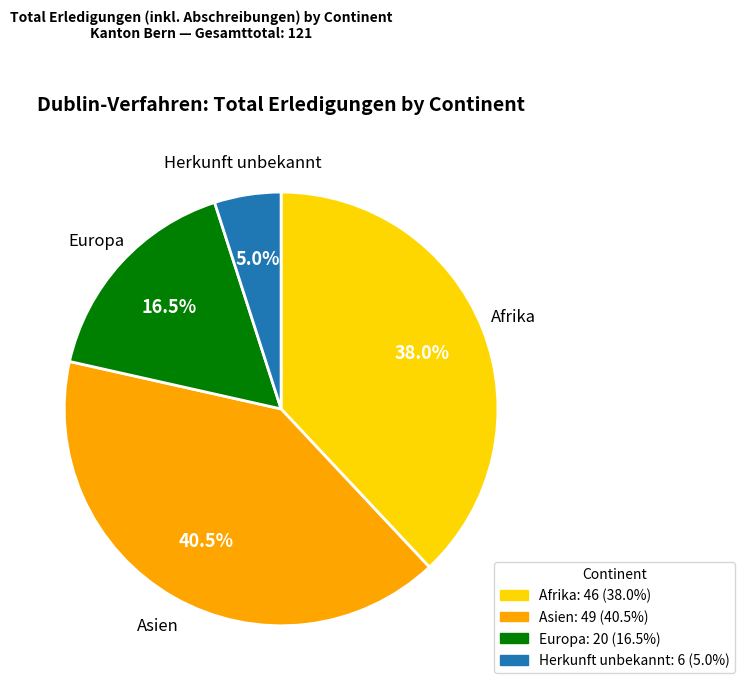

How many segments does this pie chart have?

4